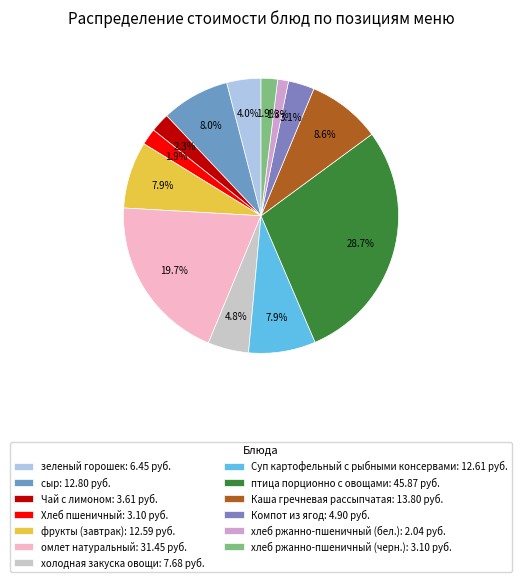

To the nearest percent, what is the average slice percentage?

8%